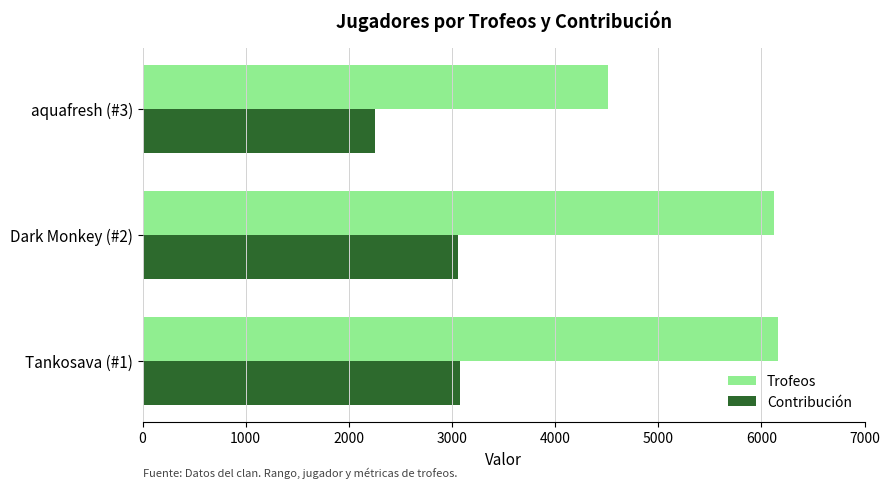

Where is Trofeos nearest to the value 5336?

Dark Monkey (#2)